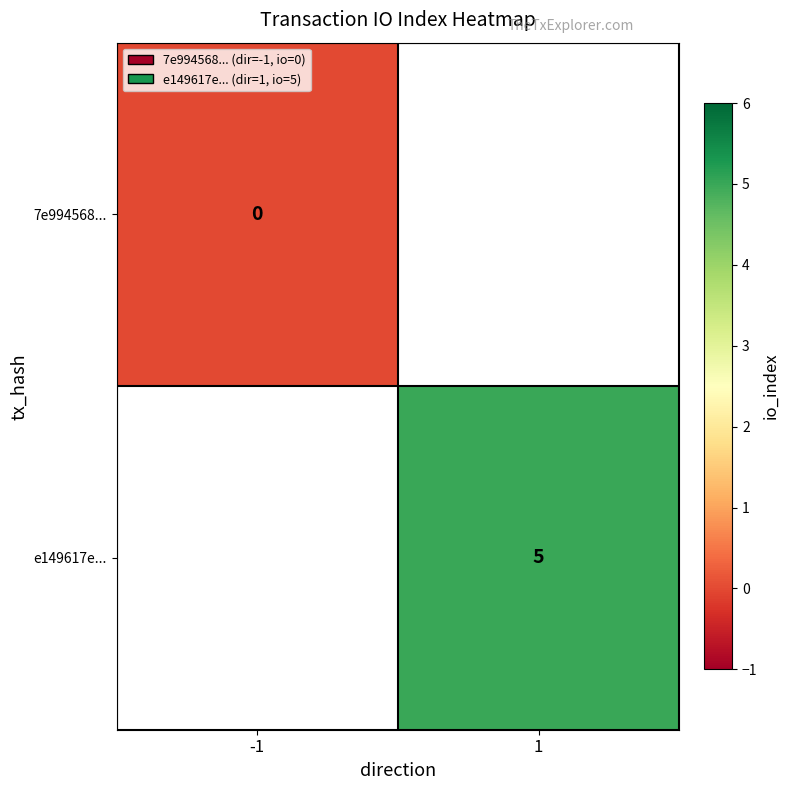

Is the value of e149617e... at 1 greater than the value of 7e994568... at -1?

Yes